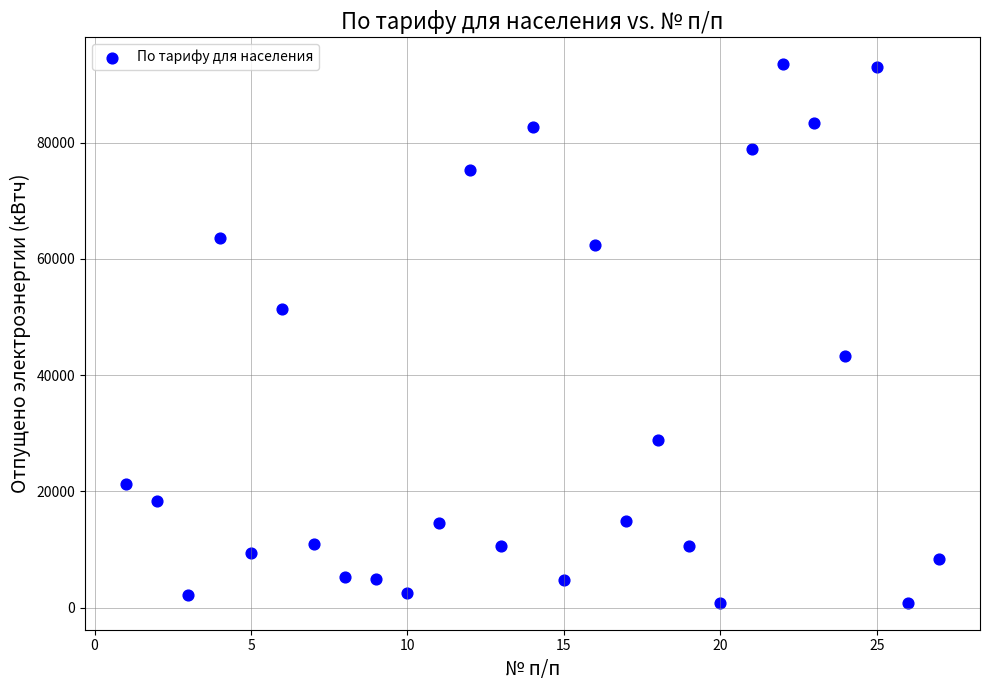

What is the range of Y values (max minus min)?

92696